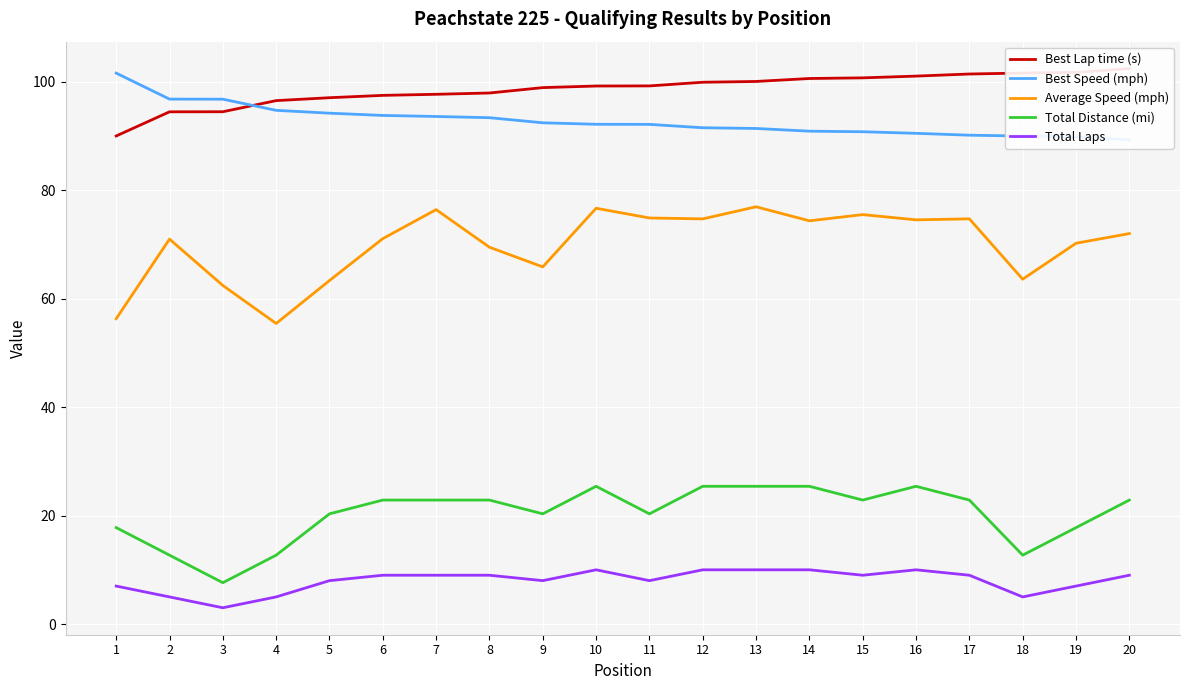

At which label does Average Speed (mph) reach its minimum?

4